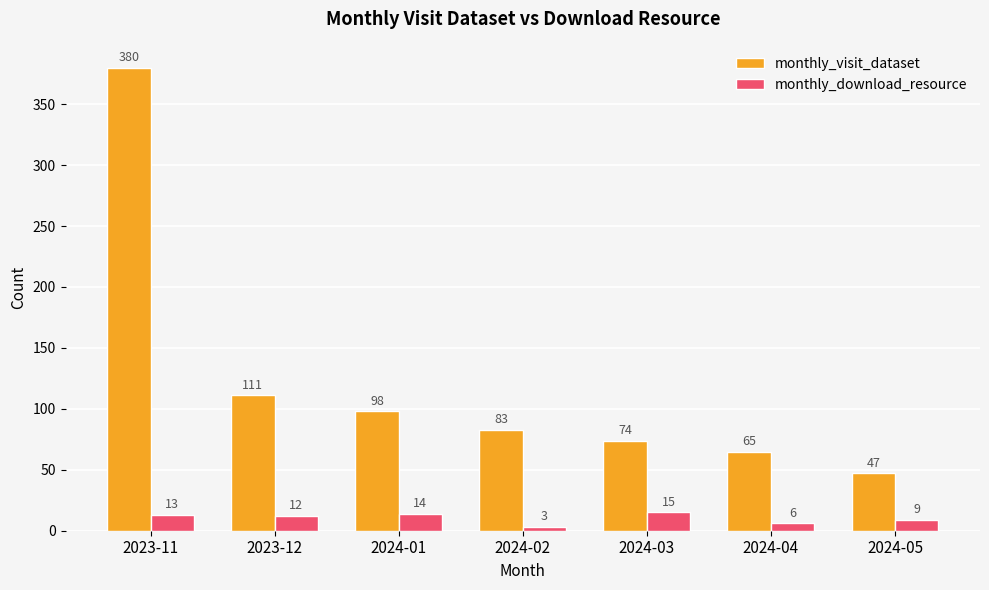

How many bars are there in total?

14